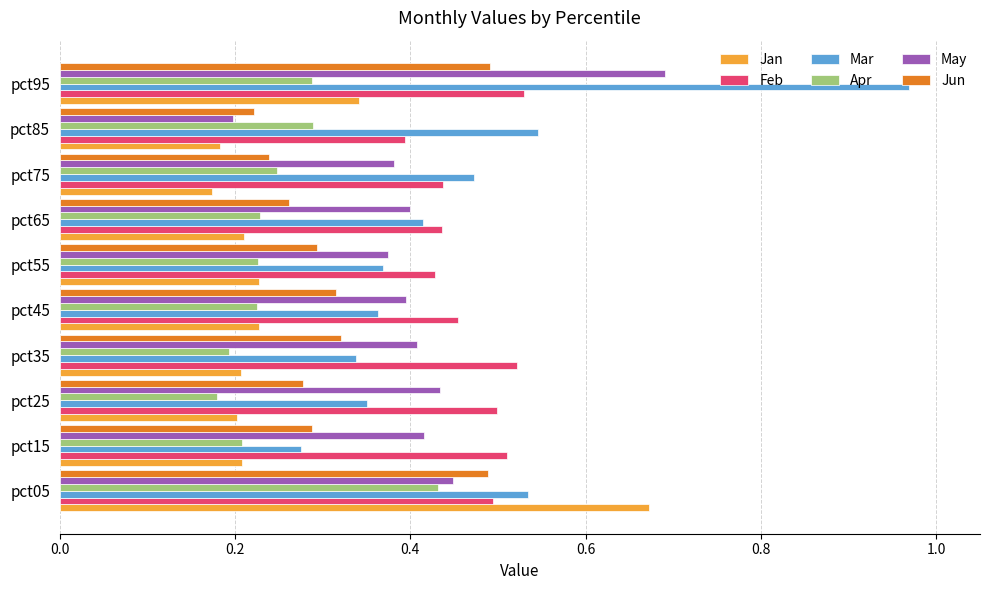

Count the Jan values in the range 0 to 1.

10